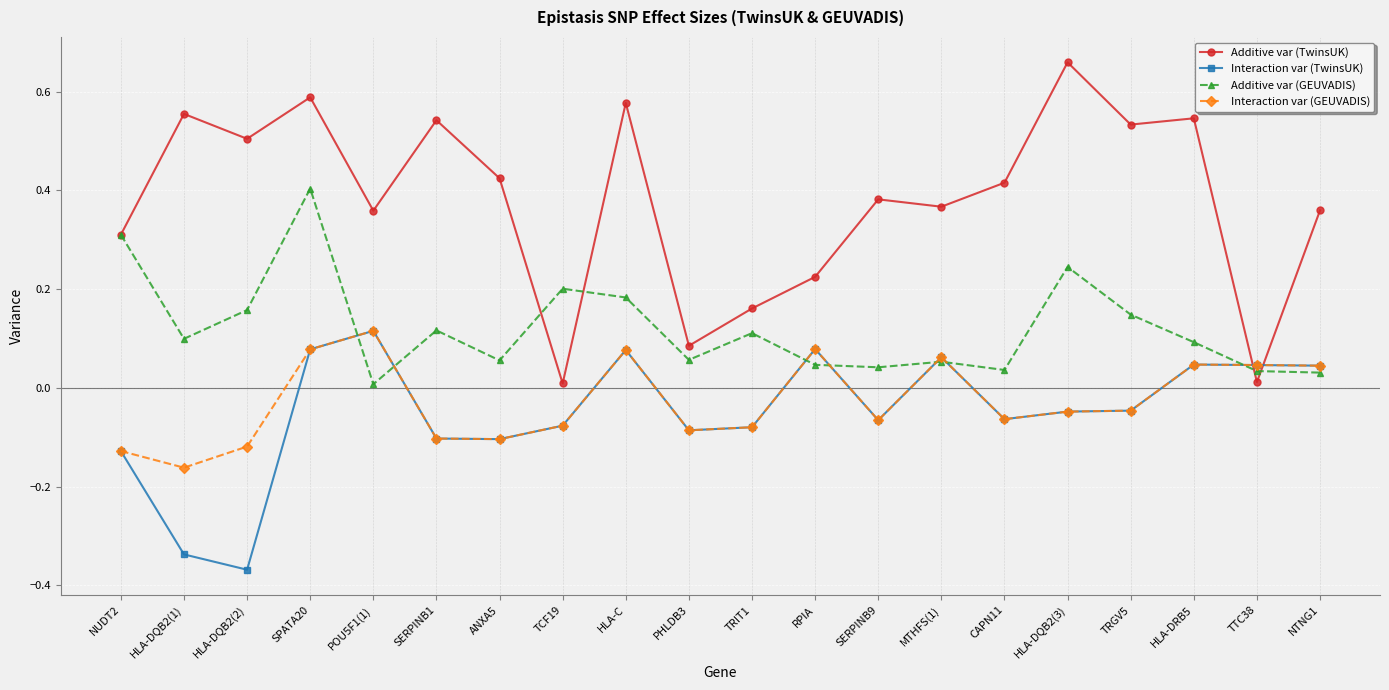

Count the number of categories in the chart.

20